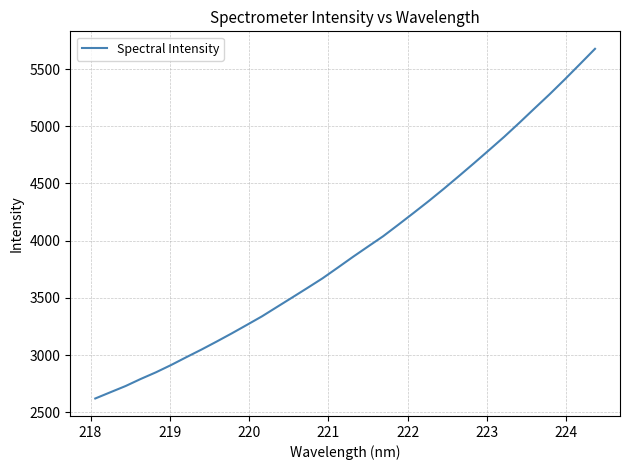

What is the minimum value shown in the chart?

2620.2